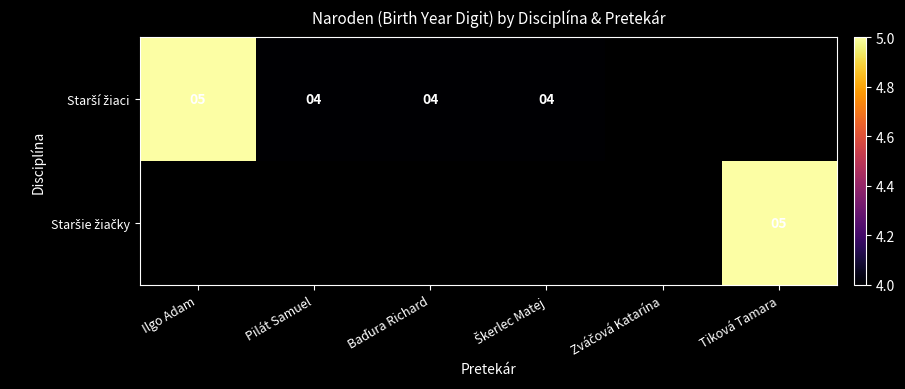

Which category has the highest value in the Starší žiaci series?

Ilgo Adam